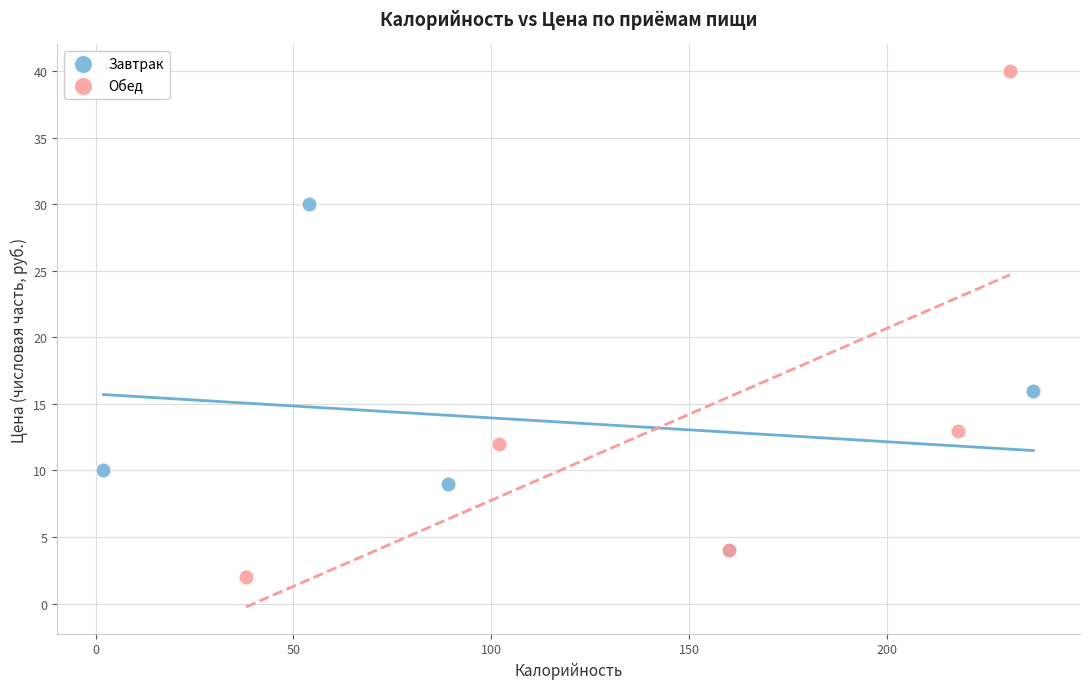

Which series reaches the minimum Y coordinate?

Обед